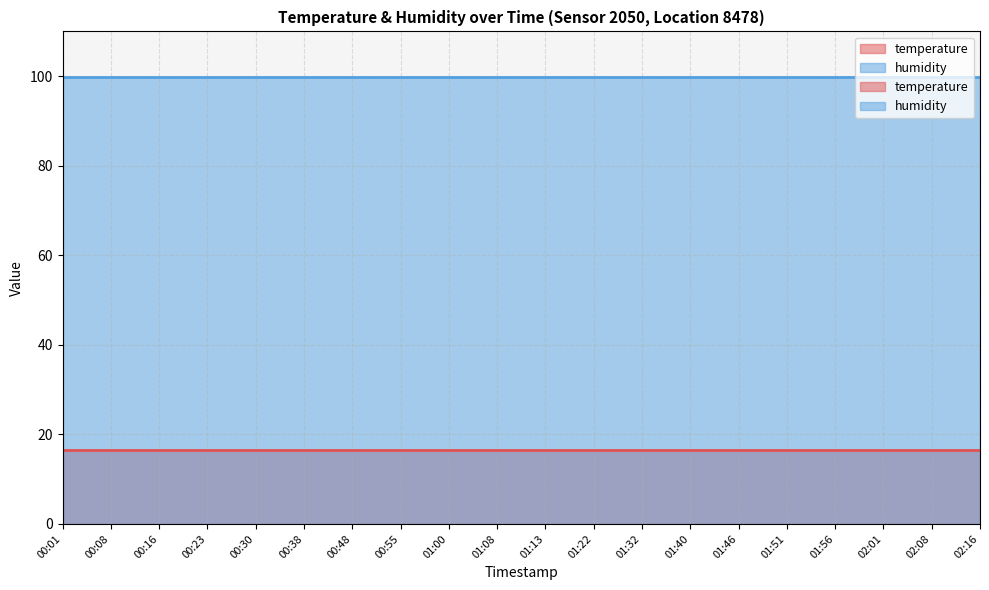

Reading left to right, transcribe all the data shown in this chart.

temperature: 00:01=16.6	00:08=16.6	00:16=16.6	00:23=16.6	00:30=16.6	00:38=16.6	00:48=16.6	00:55=16.6	01:00=16.6	01:08=16.6	01:13=16.6	01:22=16.6	01:32=16.6	01:40=16.6	01:46=16.6	01:51=16.6	01:56=16.6	02:01=16.6	02:08=16.6	02:16=16.6
humidity: 00:01=99.9	00:08=99.9	00:16=99.9	00:23=99.9	00:30=99.9	00:38=99.9	00:48=99.9	00:55=99.9	01:00=99.9	01:08=99.9	01:13=99.9	01:22=99.9	01:32=99.9	01:40=99.9	01:46=99.9	01:51=99.9	01:56=99.9	02:01=99.9	02:08=99.9	02:16=99.9